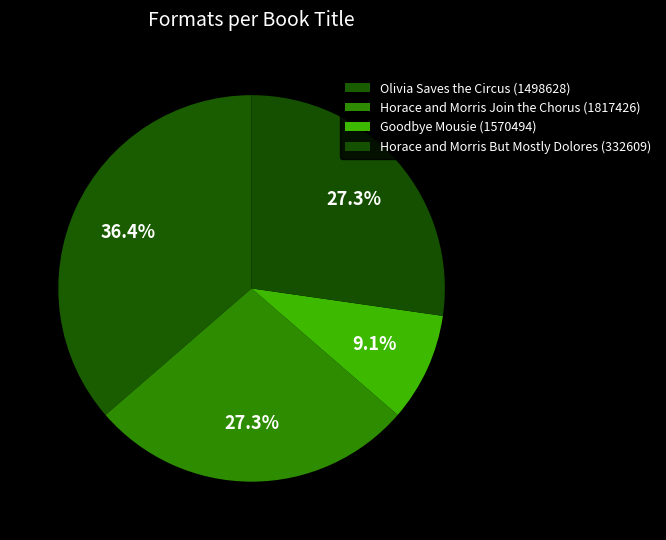

Count the number of slices in the pie.

4